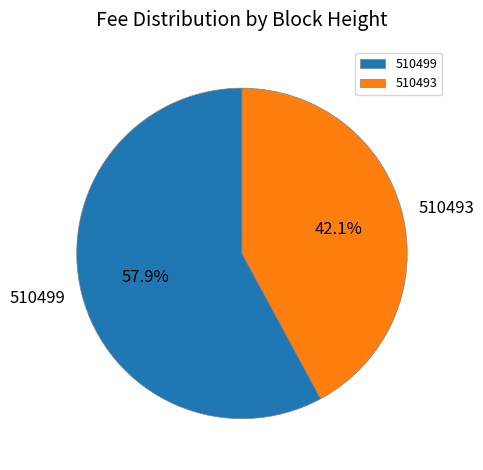

To the nearest percent, what is the combined percentage of 510493 and 510499?

100%